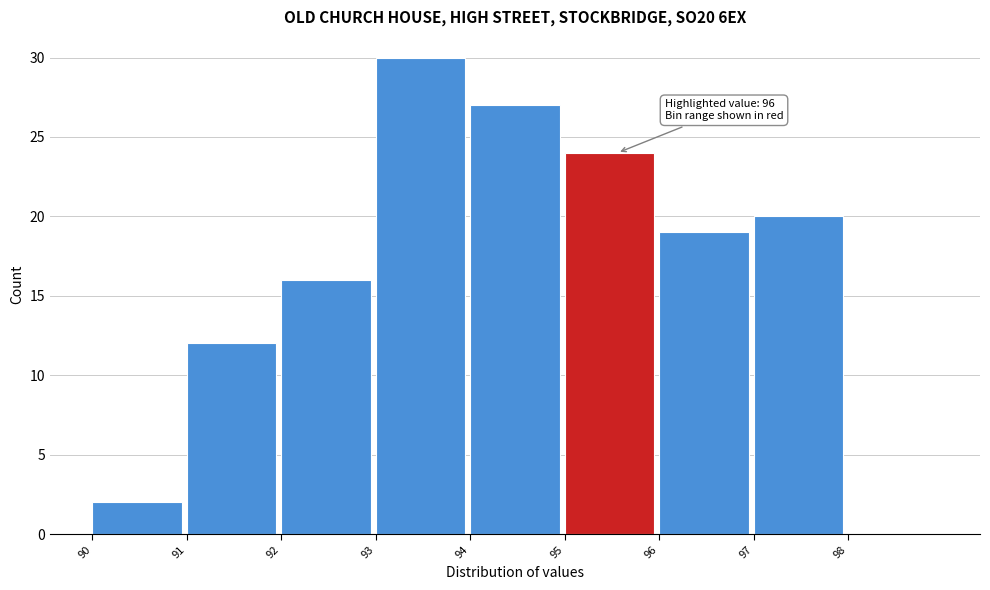

Which range on the x-axis has the tallest bar?

93 to 94